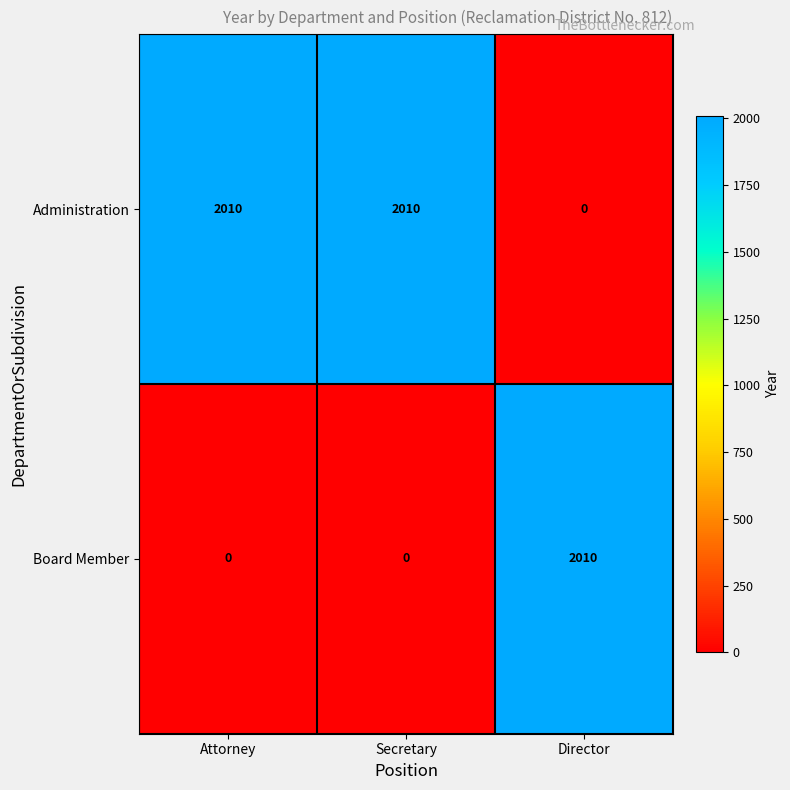

Rank the series by their average value, from lowest to highest.

Board Member, Administration